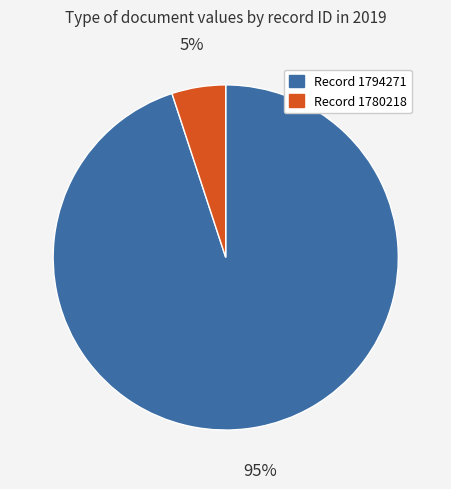

Is there any slice that represents more than half of the pie?

Yes